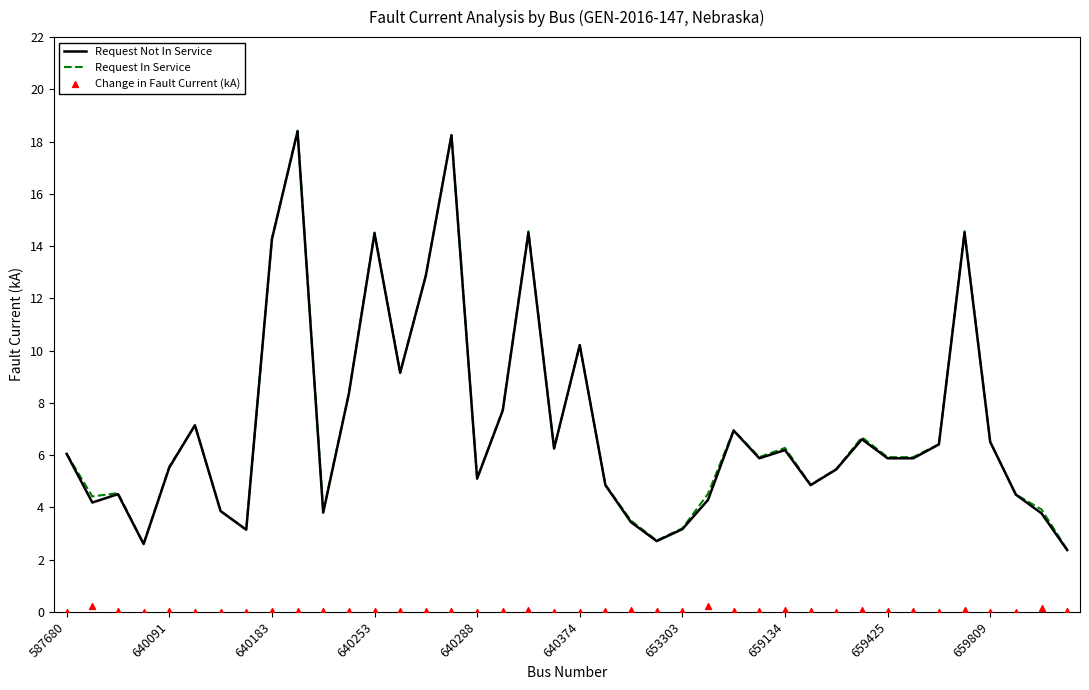

What is the lowest value of the Request In Service series?

2.4